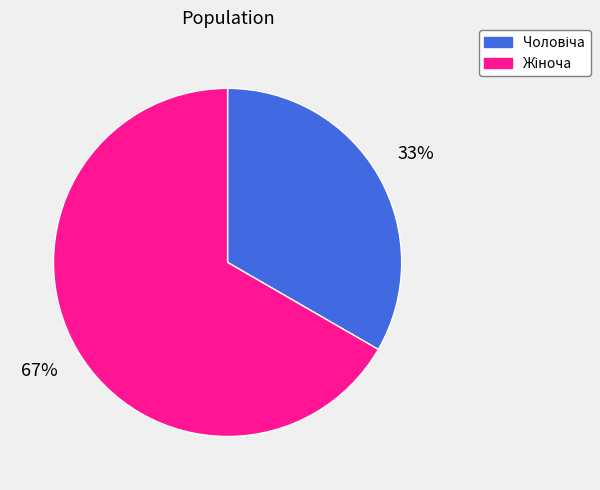

To the nearest percent, what is the average slice percentage?

50%